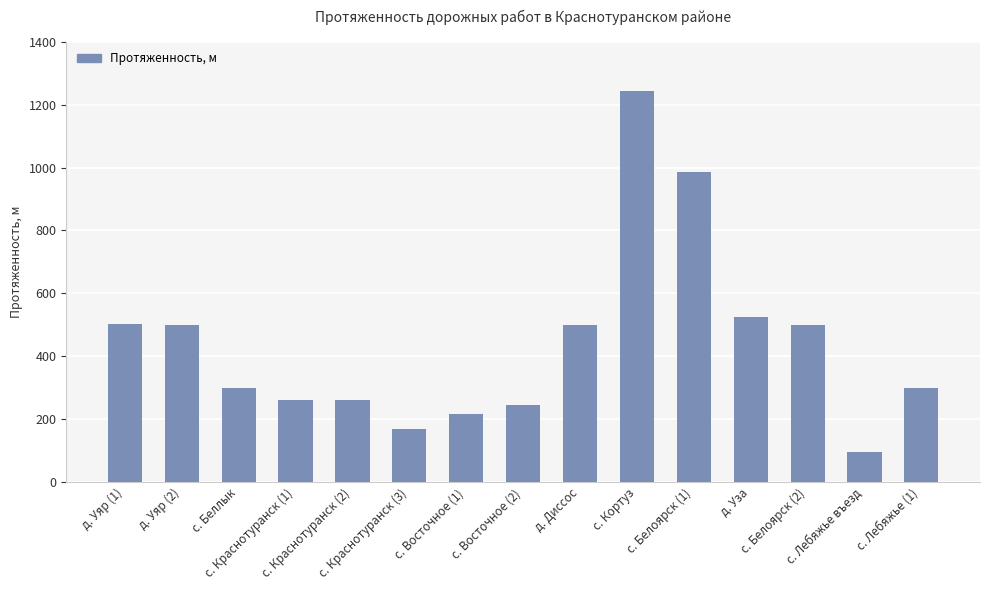

What is the approximate value at д. Диссос?

500